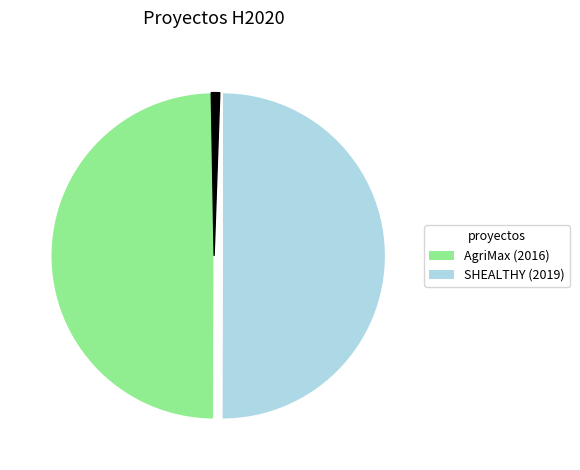

Is there any slice that represents more than half of the pie?

No